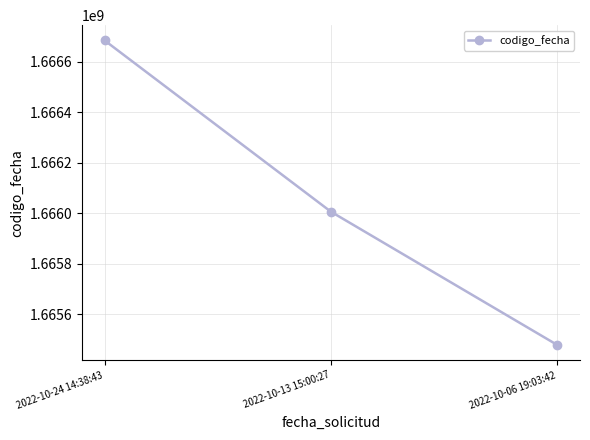

Which label corresponds to the smallest value in the chart?

2022-10-06 19:03:42